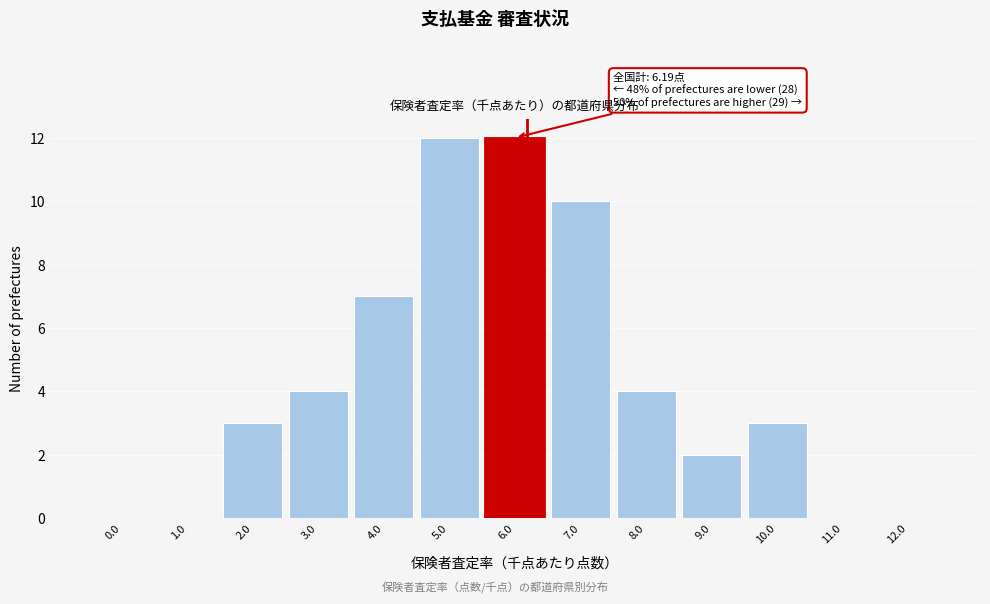

Reading left to right, list all the values displayed in this chart.

0.0=0	1.0=0	2.0=3	3.0=4	4.0=7	5.0=12	6.0=12	7.0=10	8.0=4	9.0=2	10.0=3	11.0=0	12.0=0